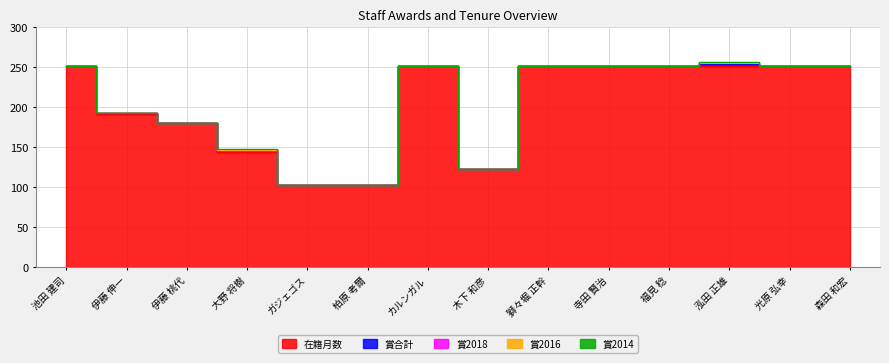

Is it true that 賞2018 equals 0 at 池田 建司?

True